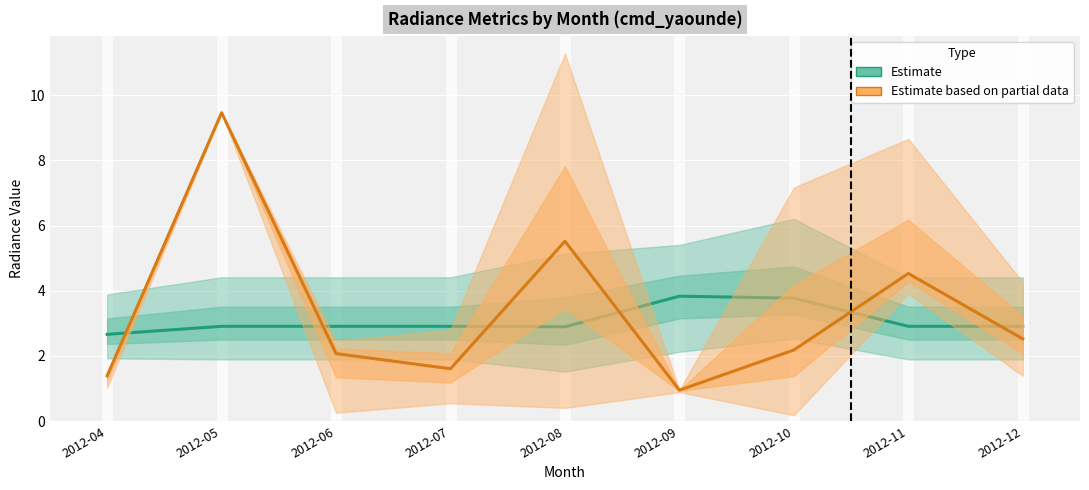

True or false: rade9_med (Partial data) has a value of 5.5 at 2012-08.

True